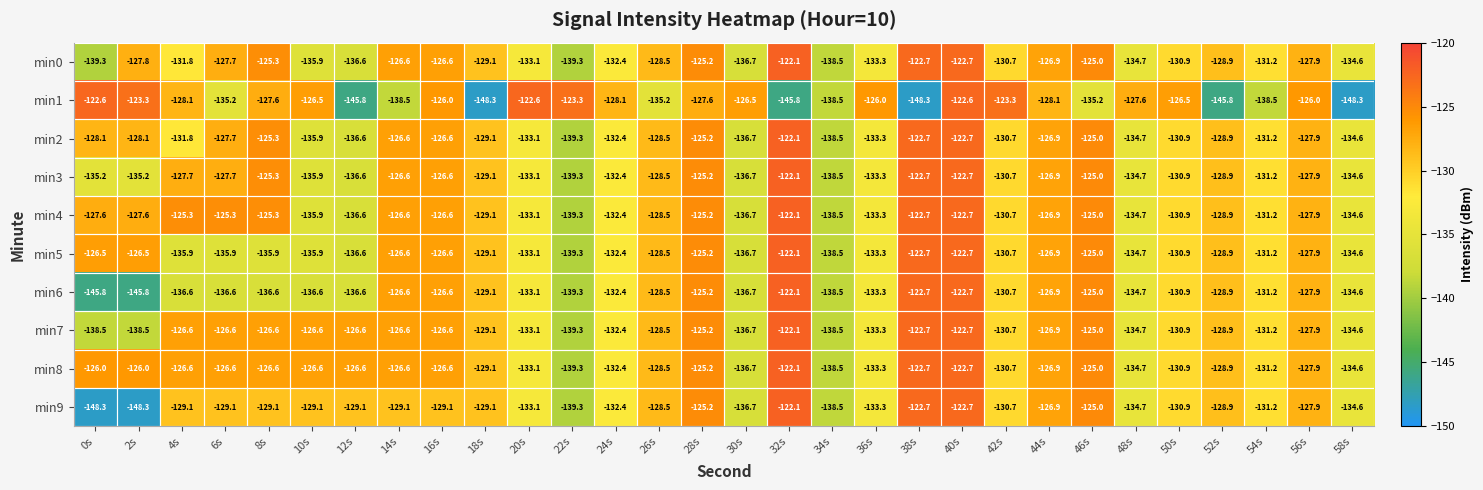

Which category has the highest value across all series?

32s